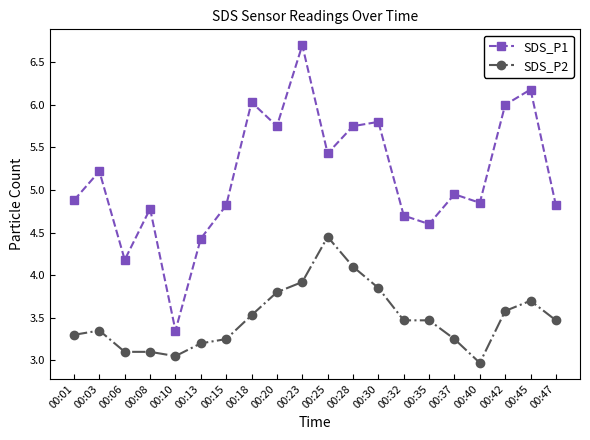

Which series has the largest total across all categories?

SDS_P1